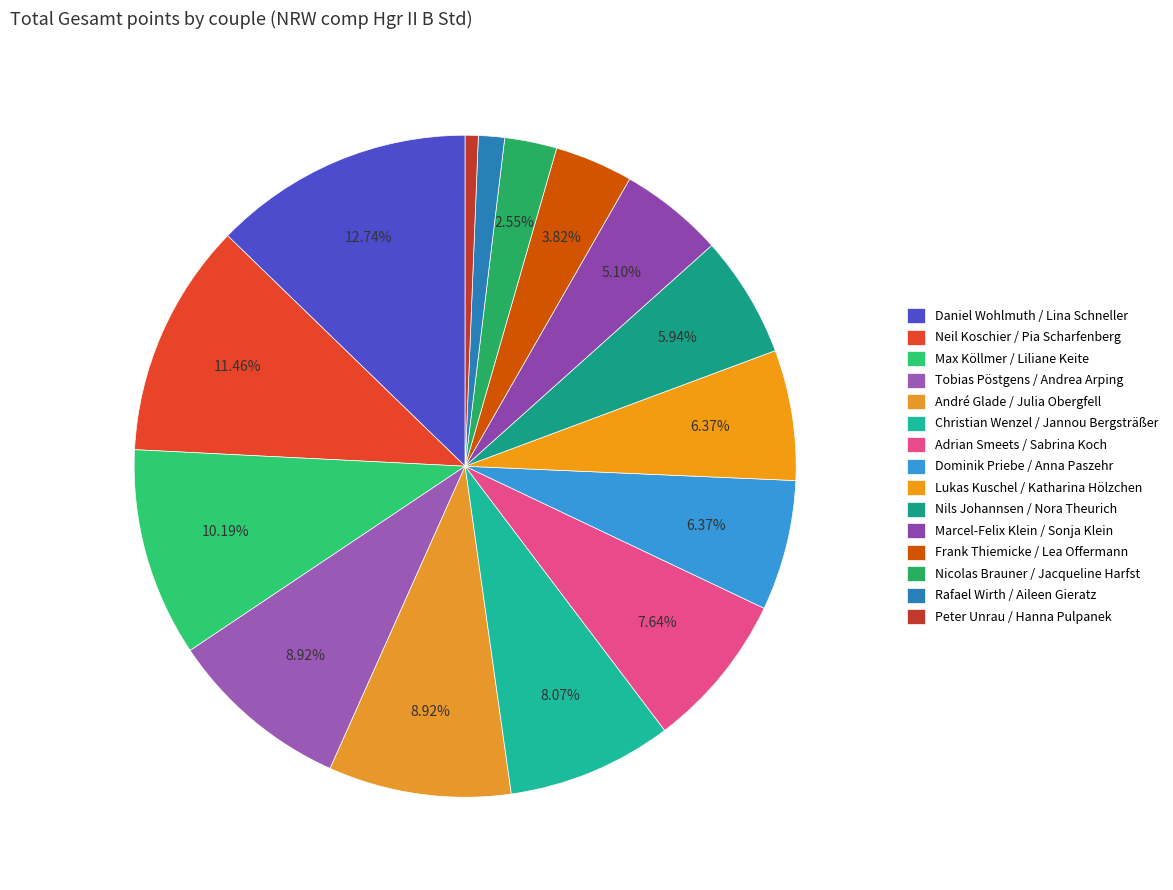

Count the number of slices in the pie.

15